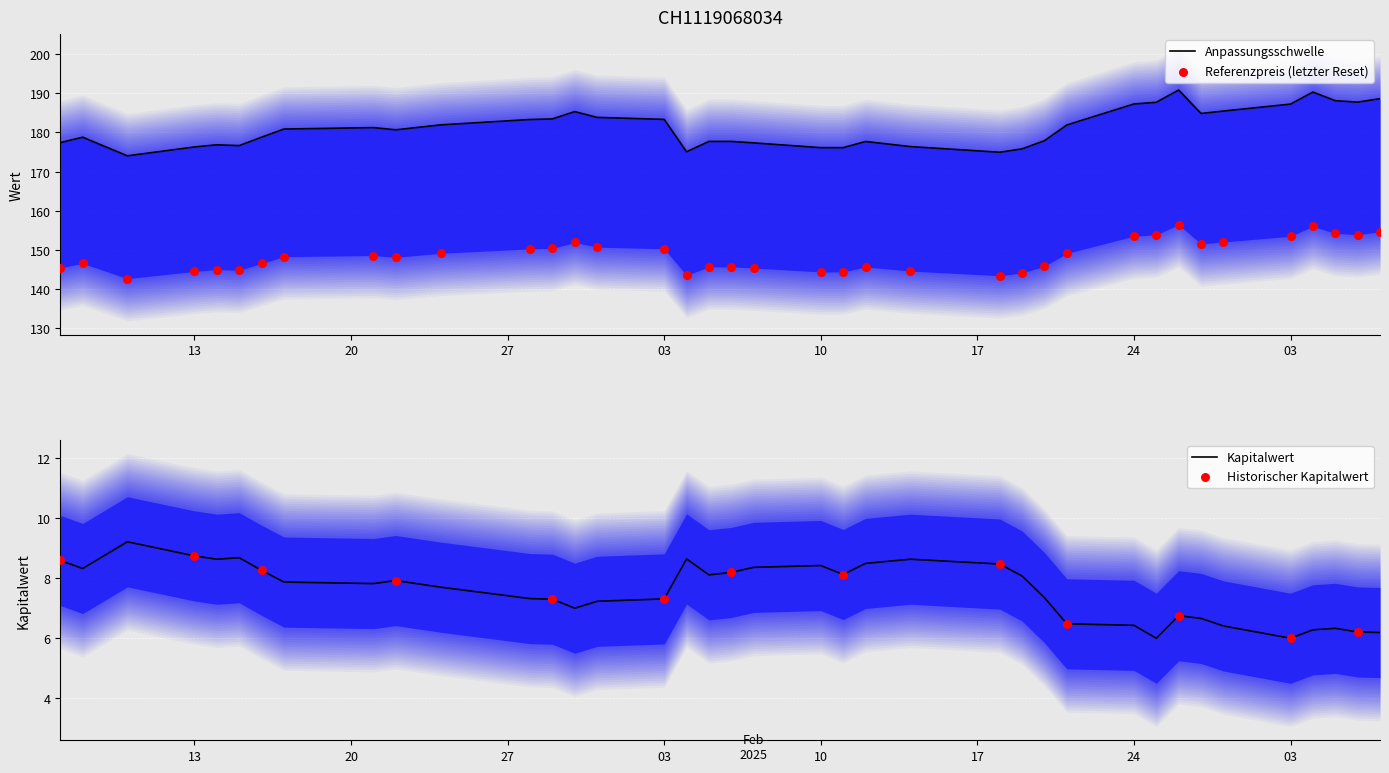

Which series reaches the maximum Y coordinate?

Anpassungsschwelle